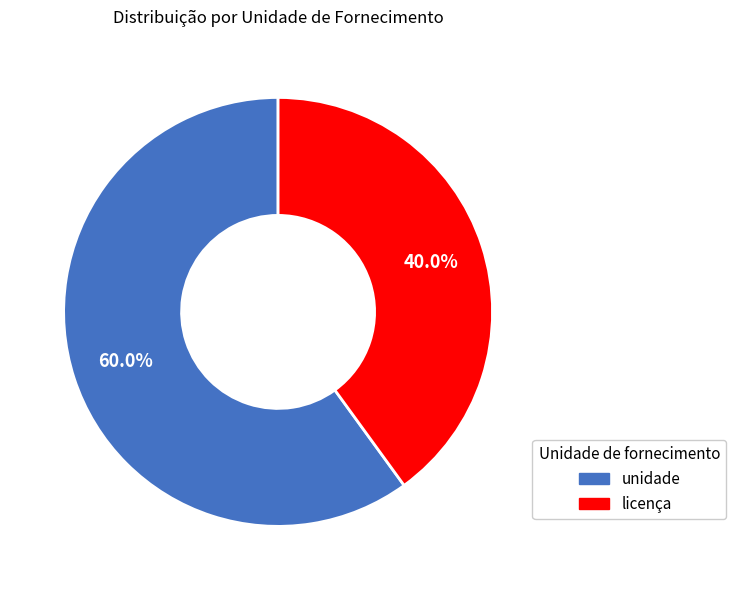

What percentage is NOT represented by licença?

60.0%